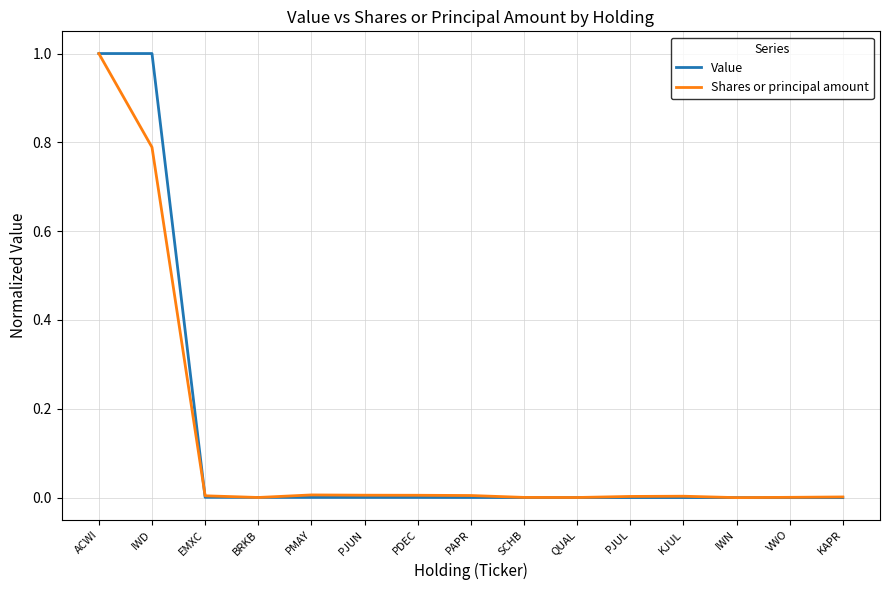

At which category is the sum across all series the highest?

ACWI